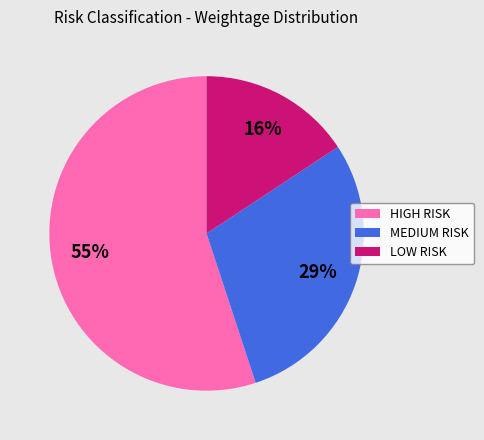

To the nearest percent, what is the average slice percentage?

33%